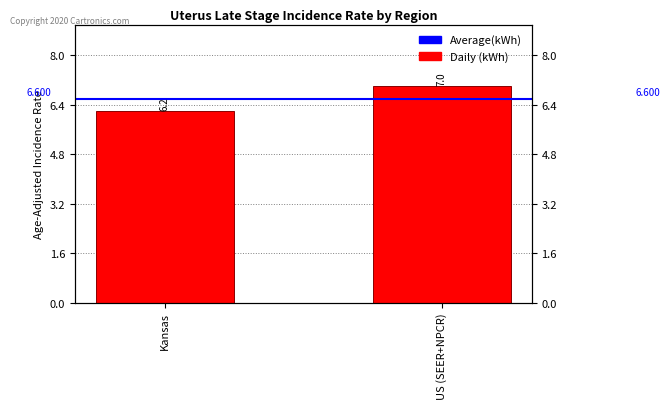

Where is Daily (kWh) nearest to the value 6?

Kansas